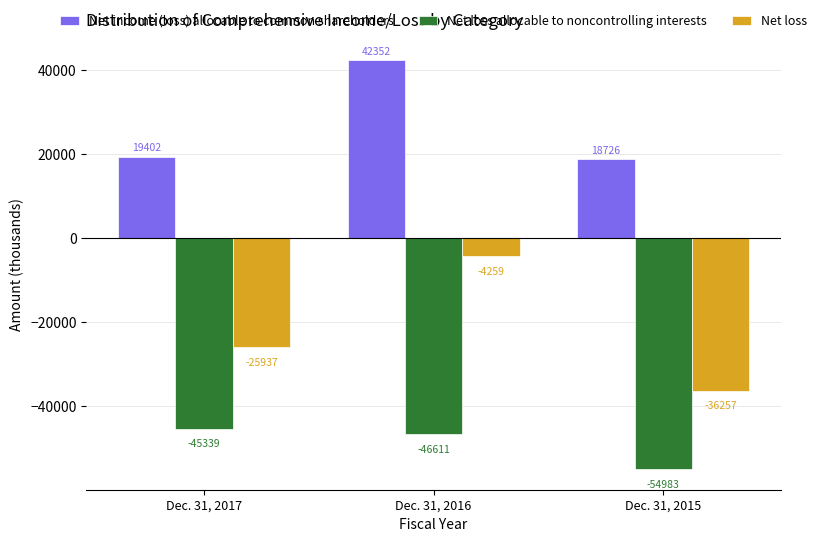

Reading right to left, what are all the values shown in this chart?

Net income (loss) allocable to common shareholders: 18726	42352	19402
Net loss allocable to noncontrolling interests: -54983	-46611	-45339
Net loss: -36257	-4259	-25937